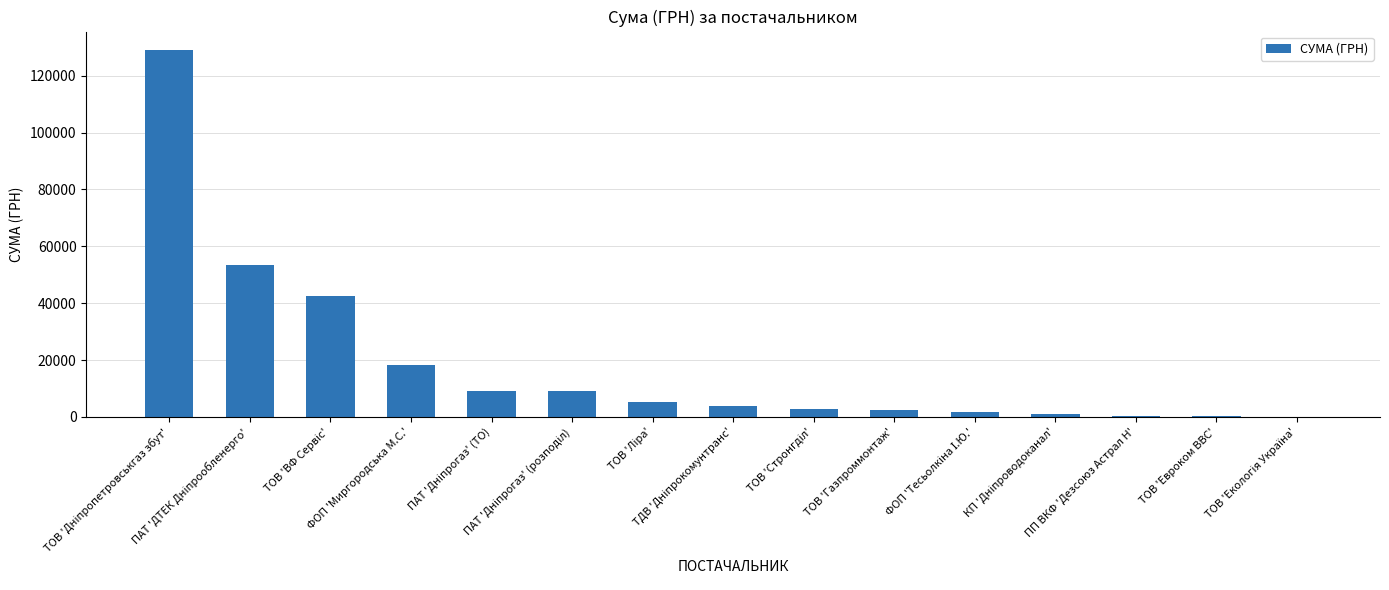

What is the sum of all values?

278907.7